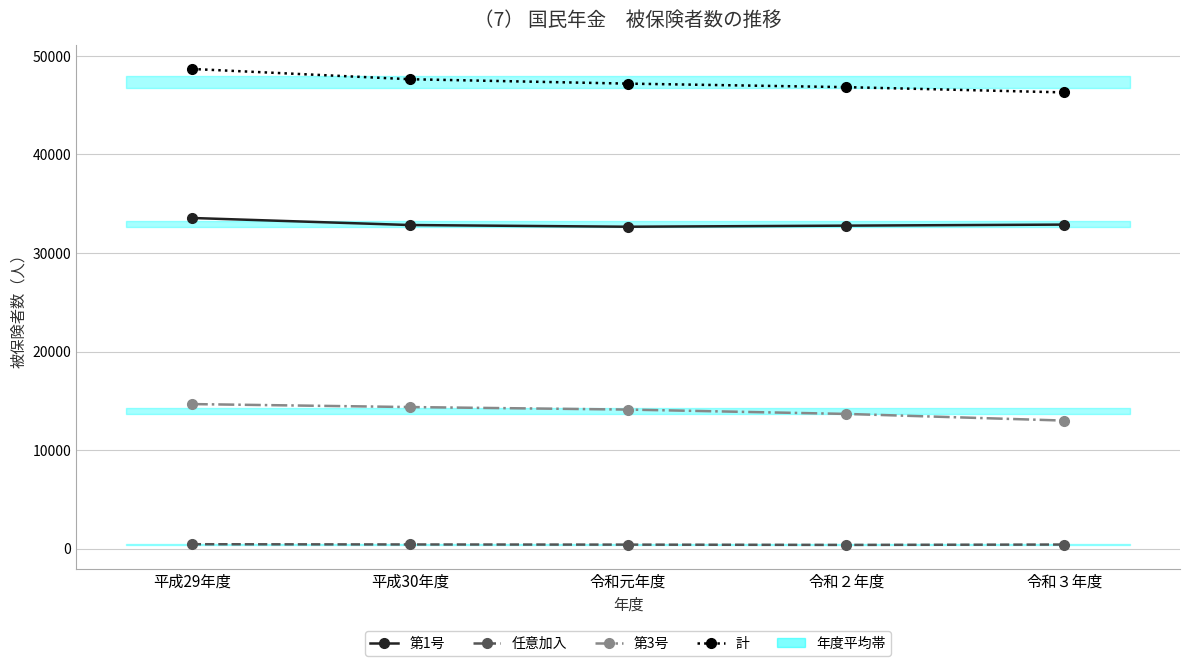

Rank the series by their maximum value, from lowest to highest.

任意加入, 第3号, 第1号, 計